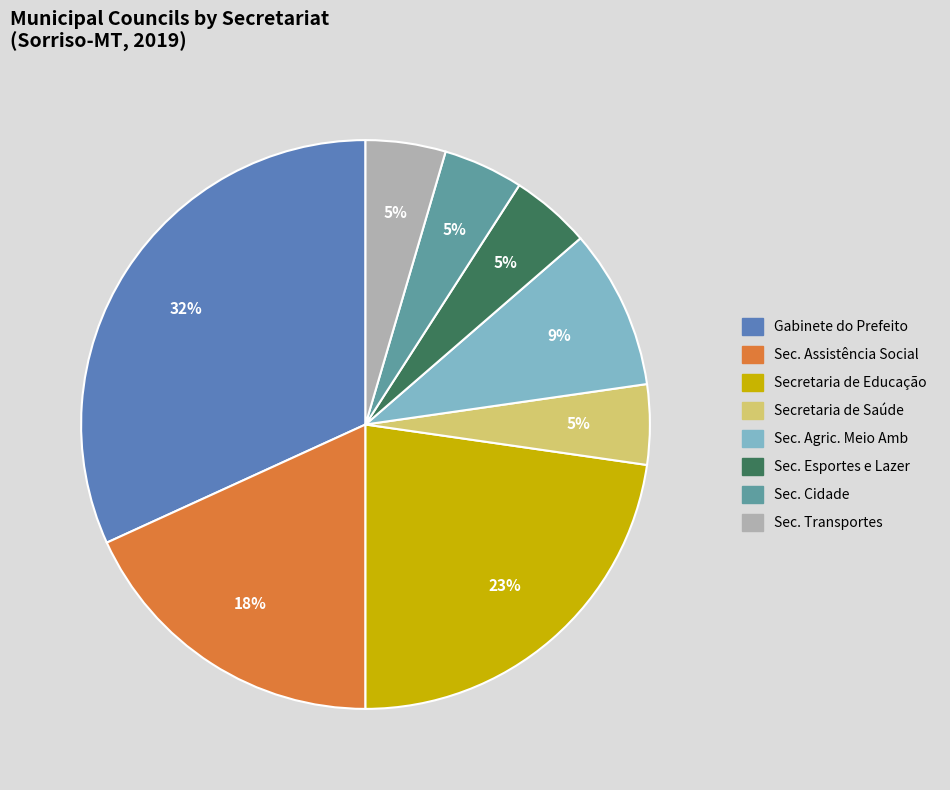

Combined, do Secretaria de Saúde and Secretaria de Educação account for over 50%?

No